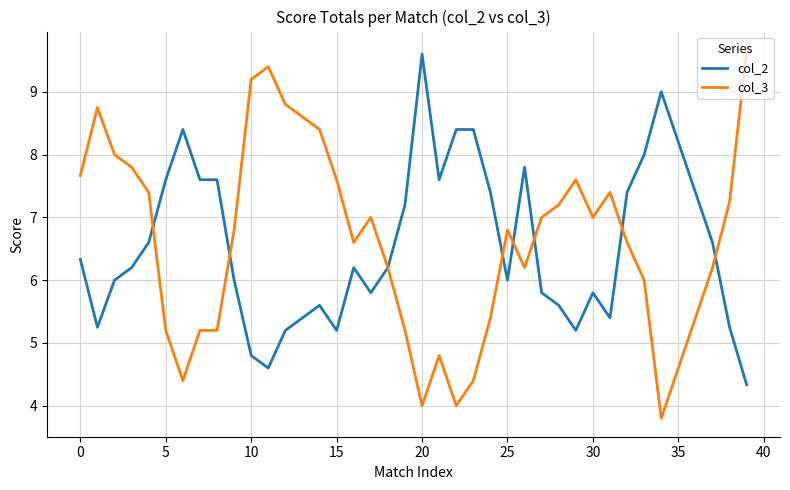

What is the lowest value of the col_3 series?

3.8